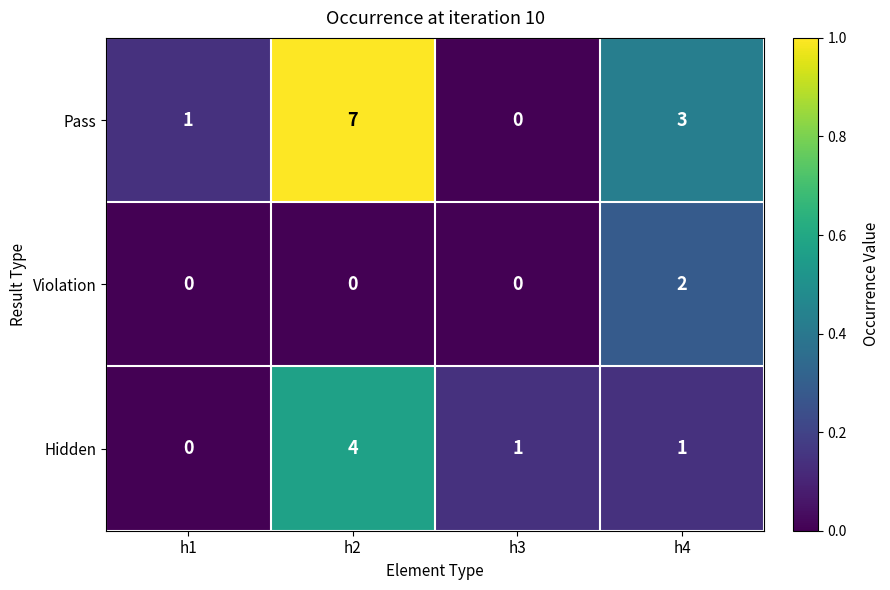

Is it true that Violation equals 0 at h2?

True